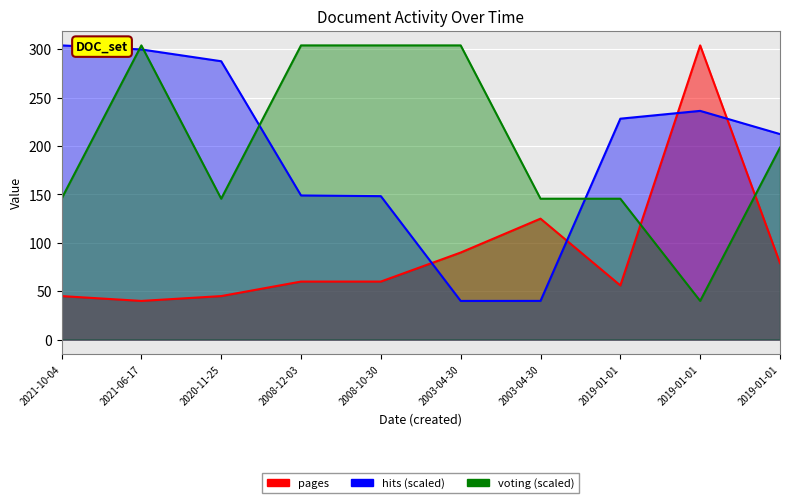

The pages series shows 67.0 at 2021-06-17. True or false?

False